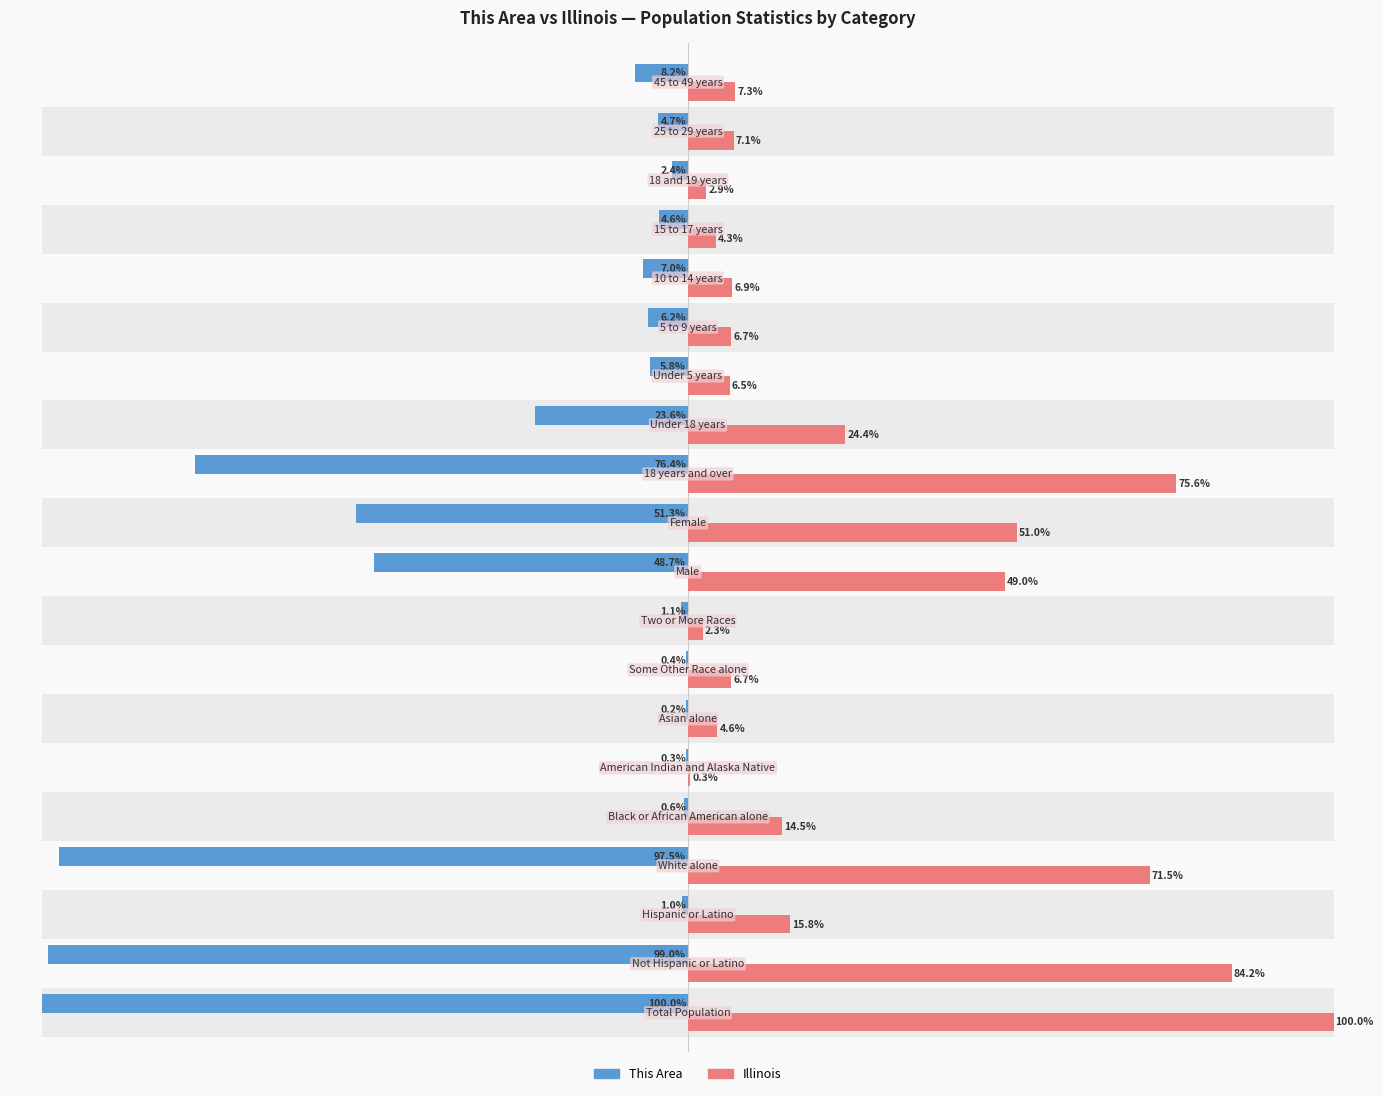

Are the bars horizontal?

Yes